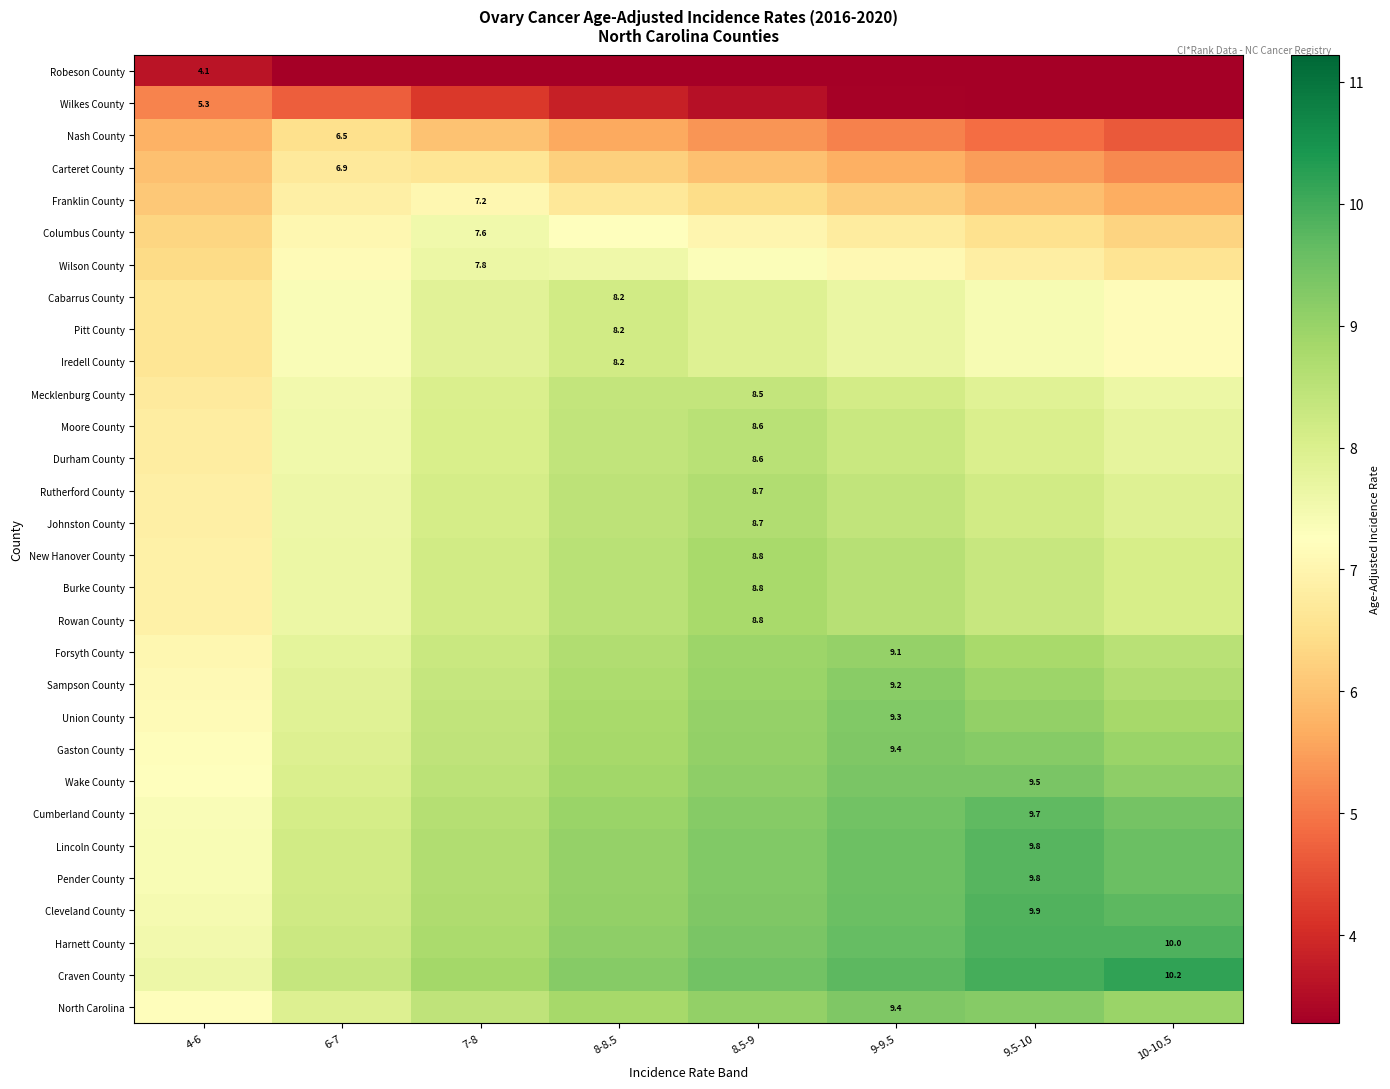

What is the difference between the second highest and second lowest values in the Durham County series?

0.9